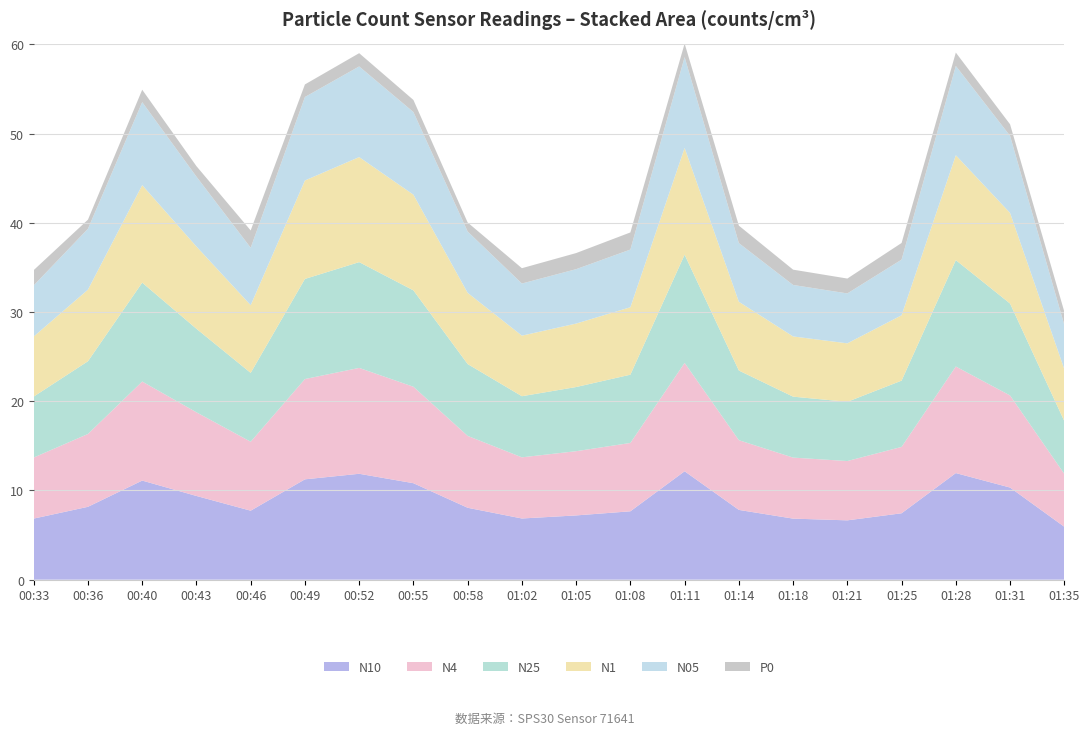

What is the total value across all series at 01:35?

30.0